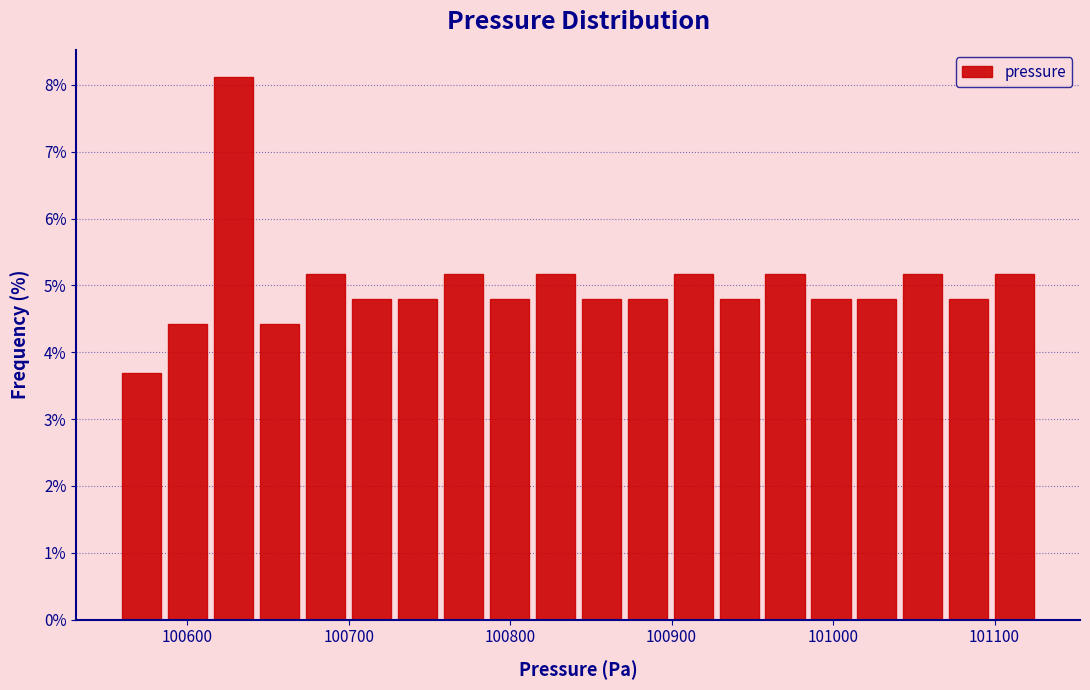

Around what value on the x-axis is the tallest bar? Give the approximate position of its centre, as read against the axis.

100630